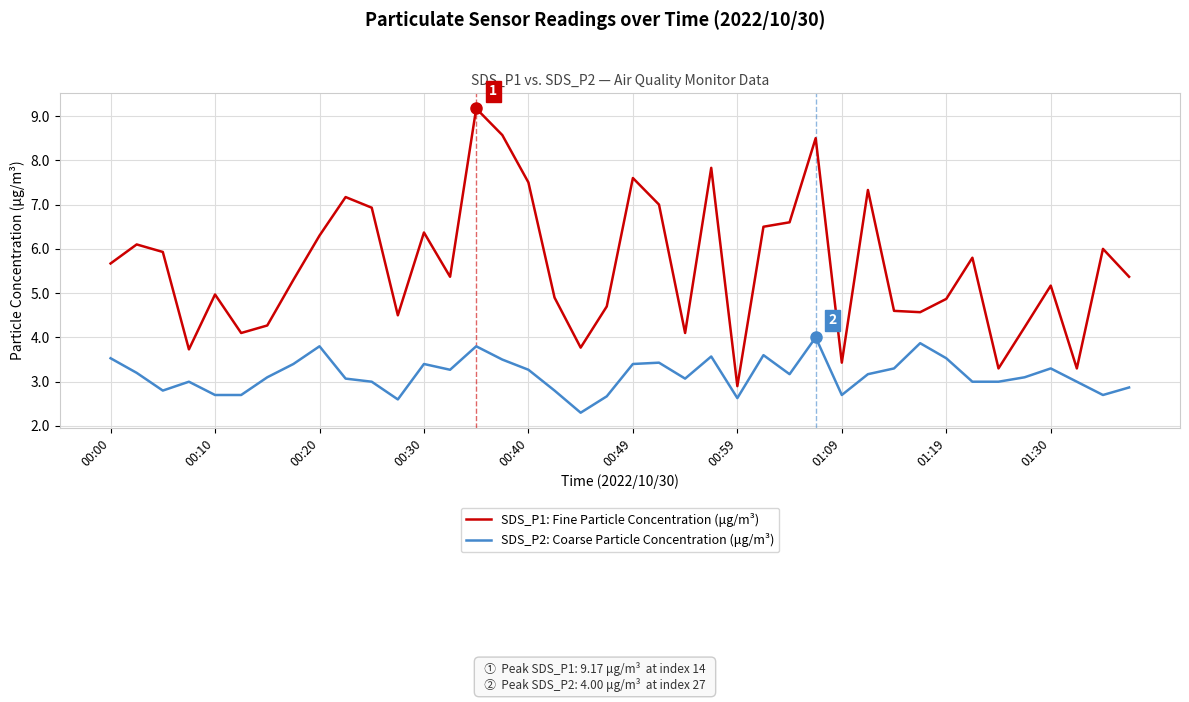

What is the difference between the maximum and minimum values in the SDS_P2: Coarse Particle Concentration (μg/m³) series?

1.7